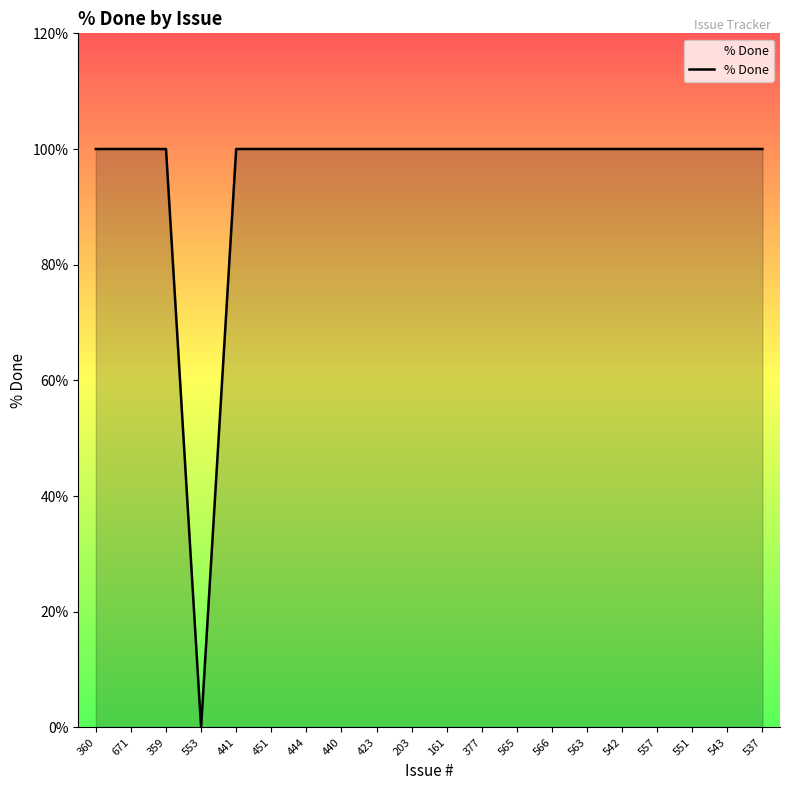

What position from the right is 451?

15